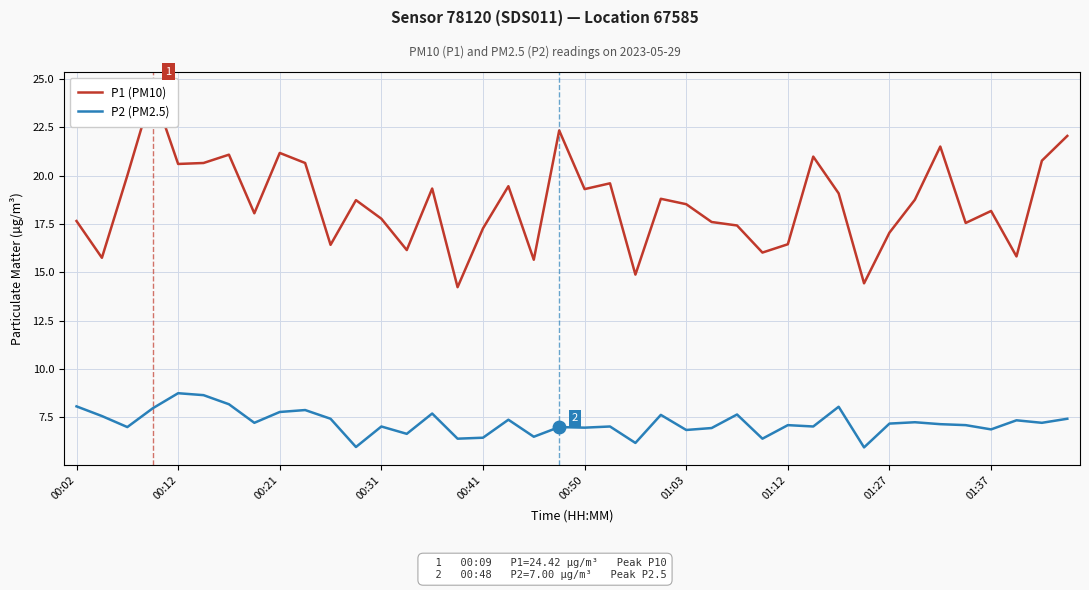

How many categories are shown in the chart?

40